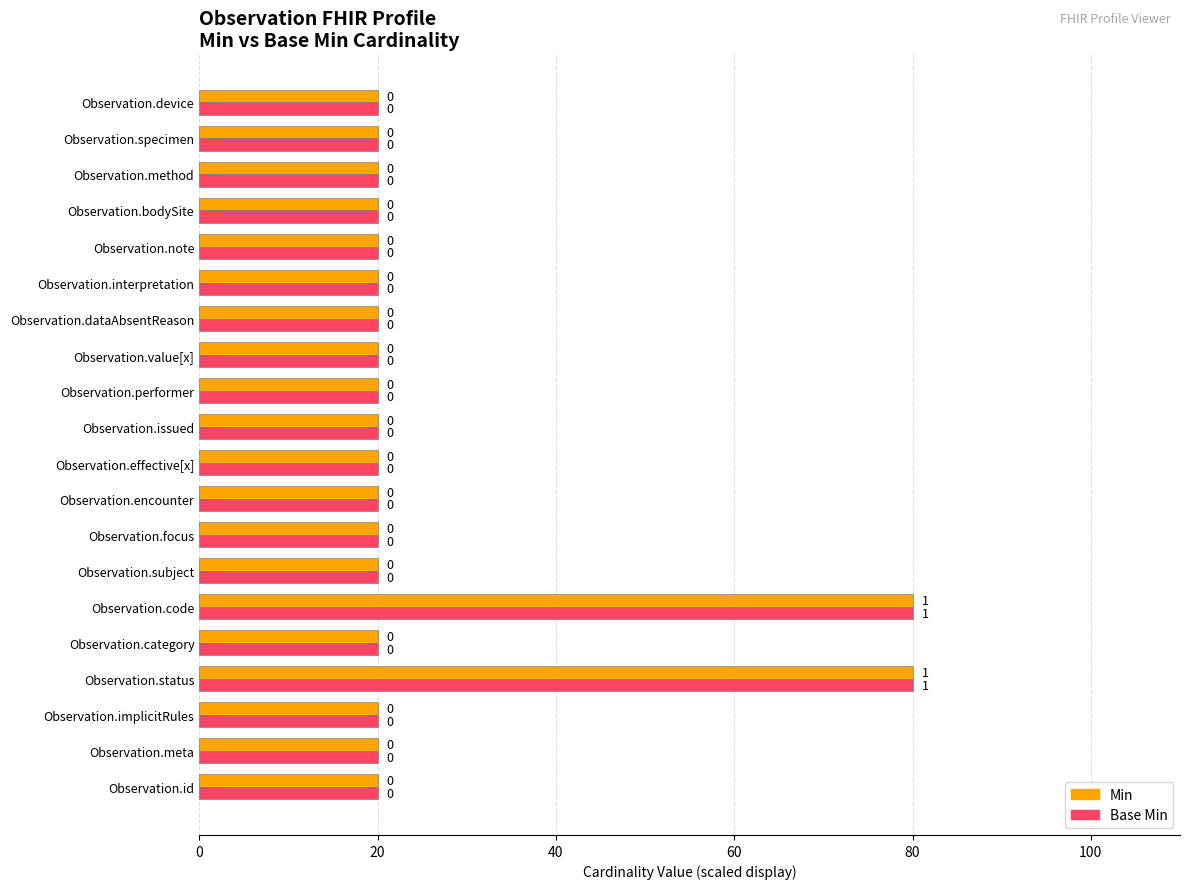

What are all the series names shown in the legend?

Min, Base Min